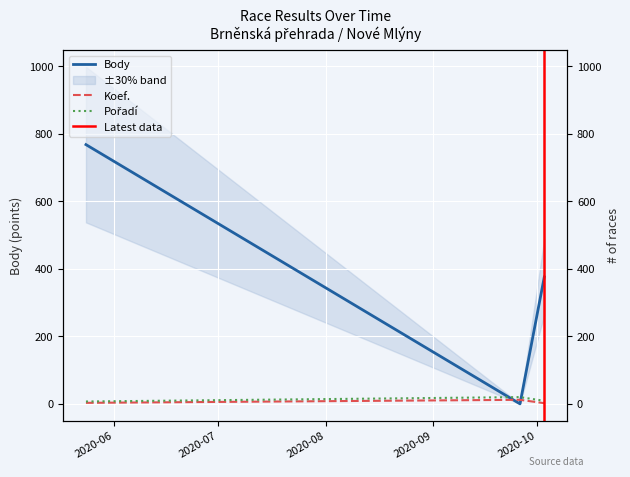

How many lines are shown in the chart?

3